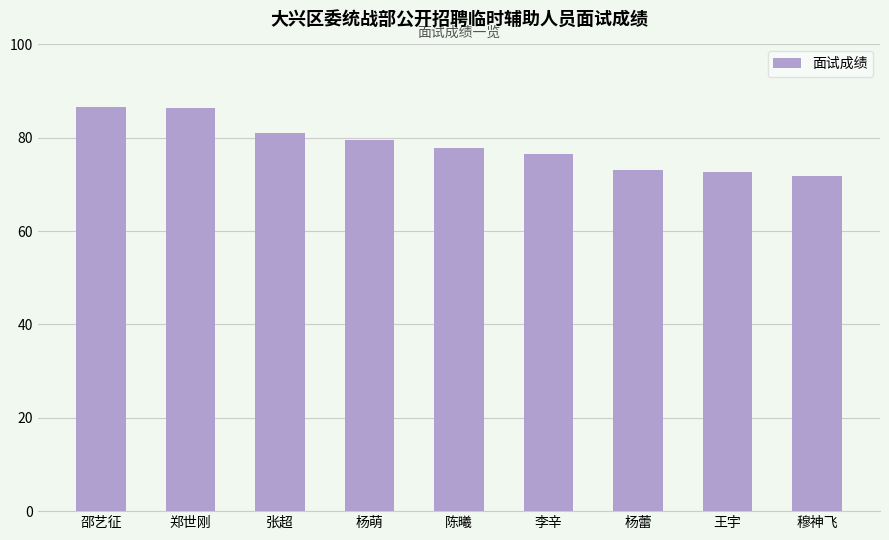

What is the greatest value displayed?

86.5